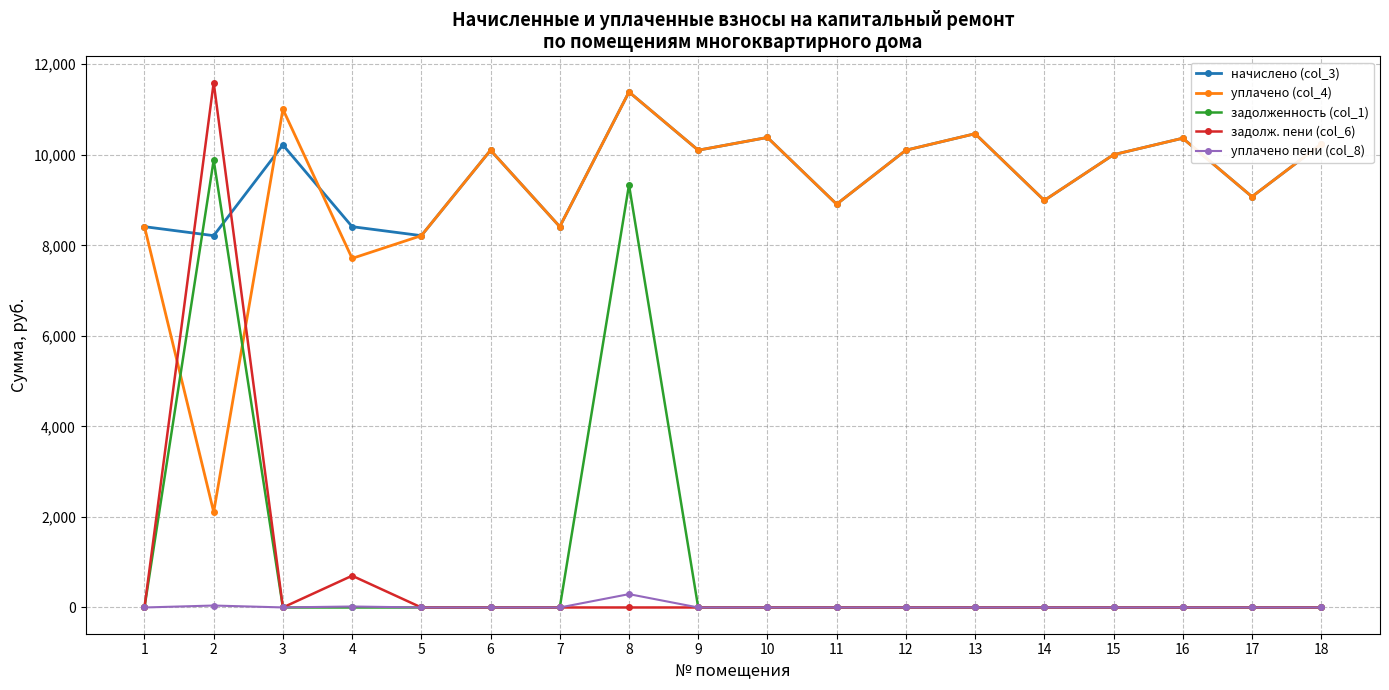

True or false: начислено (col_3) and задолженность (col_1) intersect in this chart.

True